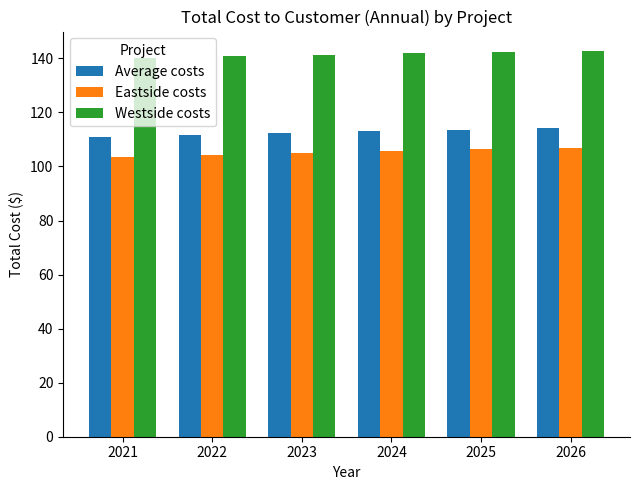

At 2023, list the series in order from smallest to largest.

Eastside costs, Average costs, Westside costs